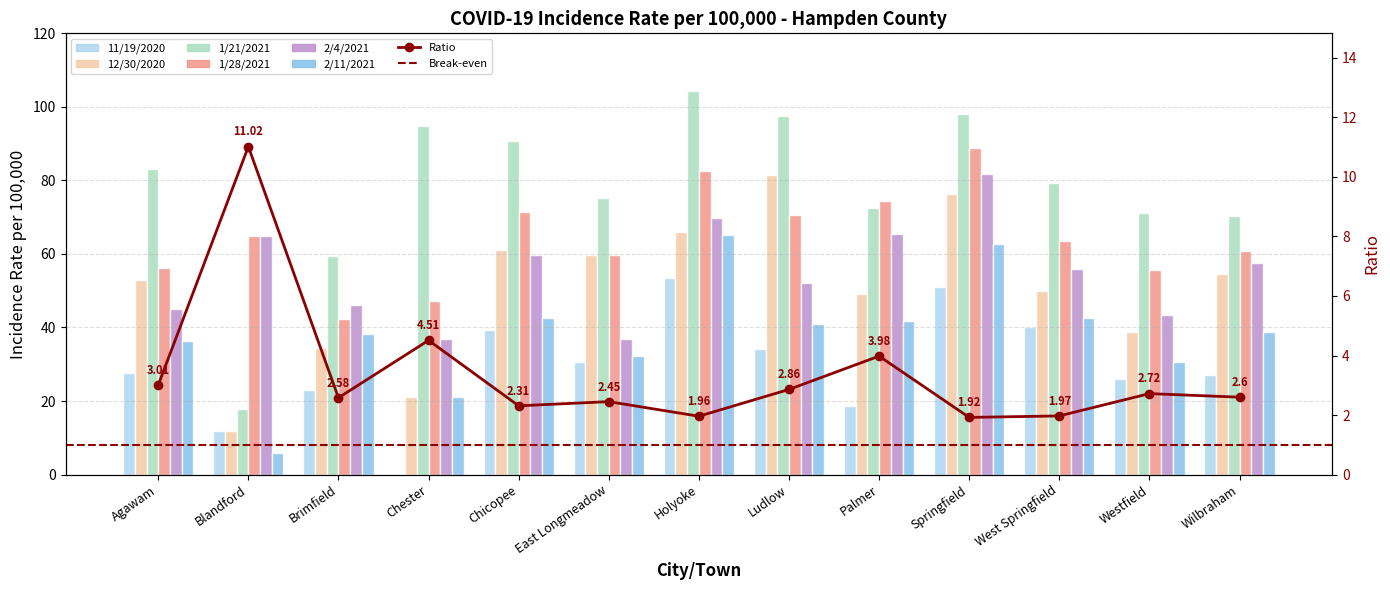

What is the sum of all 1/21/2021 values?

1014.1